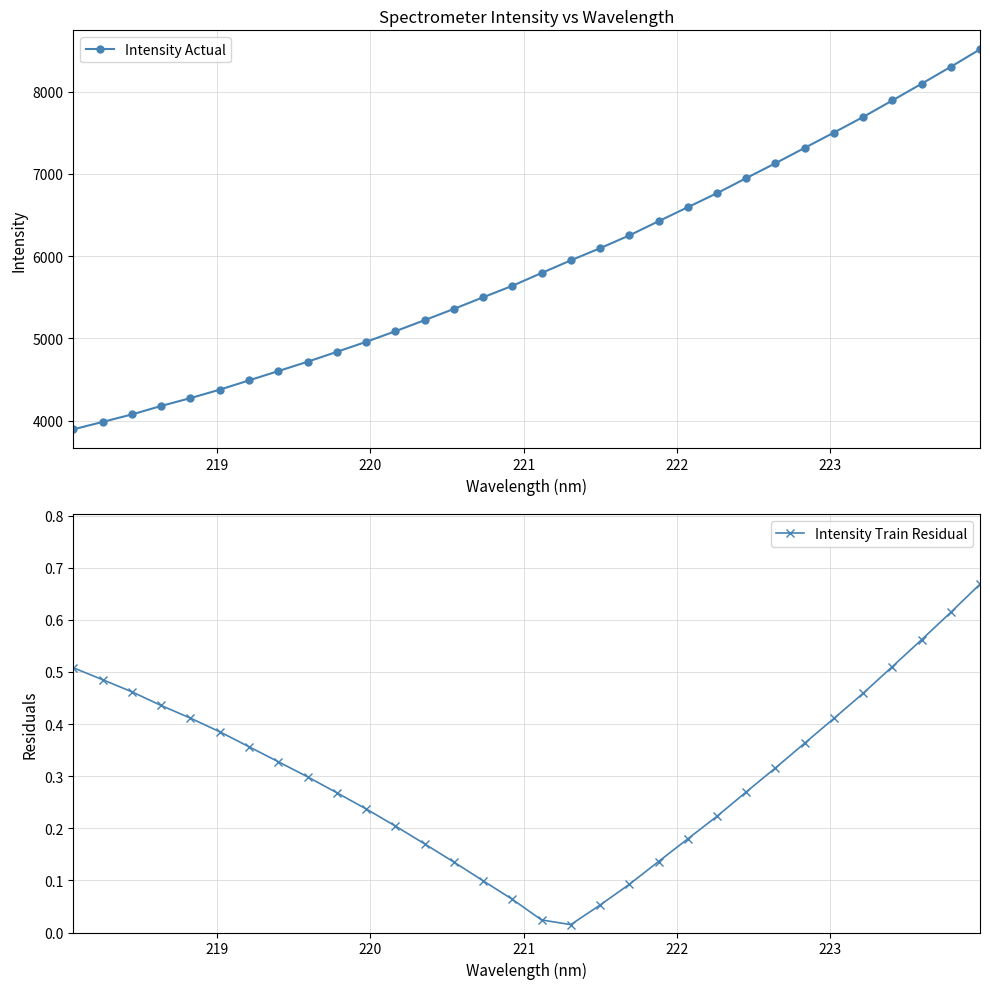

What is the value of the Intensity Actual point at the 25th from the left?

7128.9